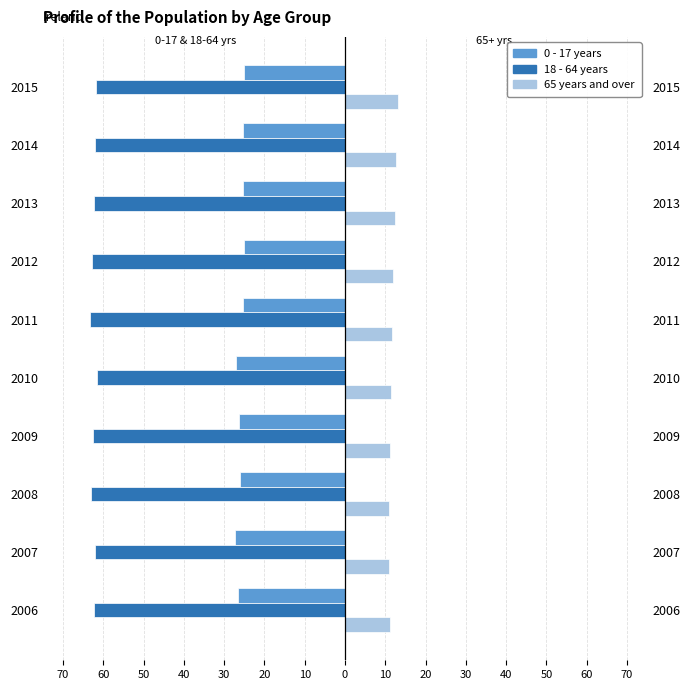

Which series has the widest spread of values?

65 years and over